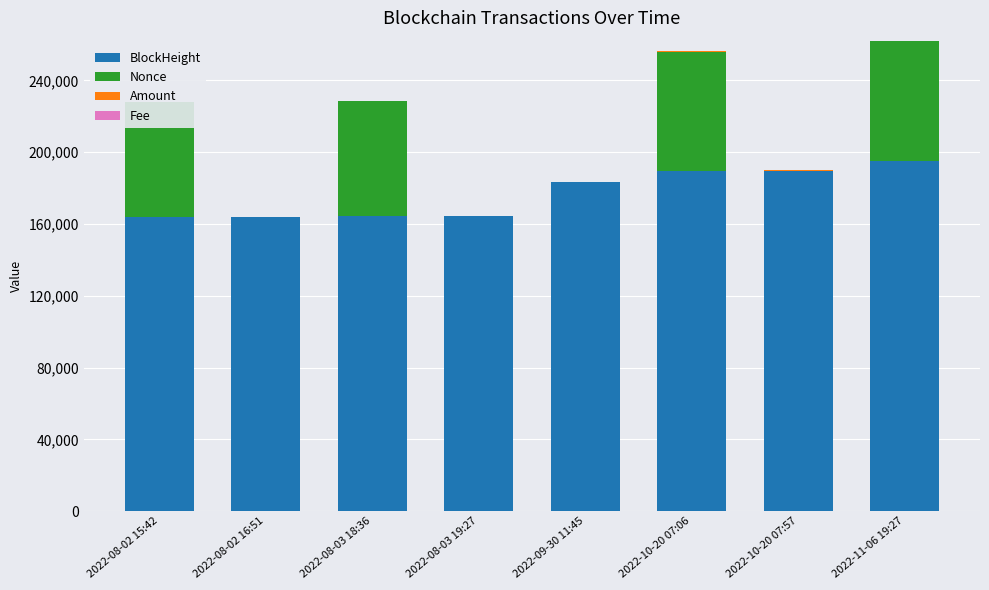

True or false: BlockHeight has a value of 287032.7 at 2022-08-03 18:36.

False